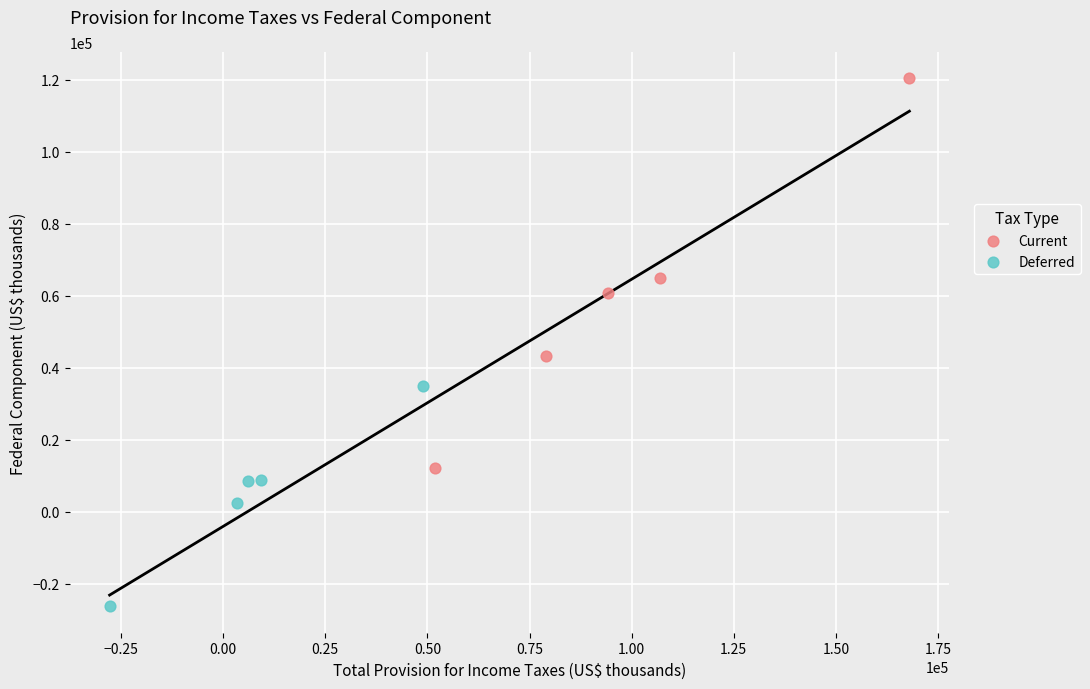

Which series contains the highest Y value?

Current